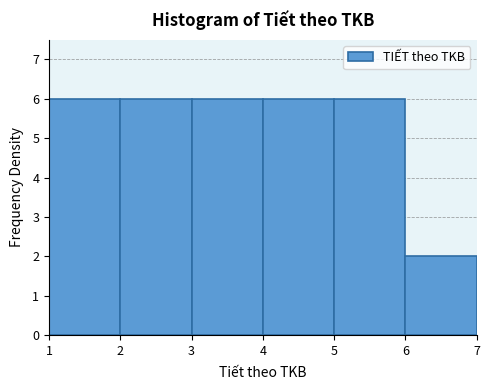

Reading left to right, list every bar in this chart as the range it spans on the x-axis followed by its height. The values are not printed on the chart, so give them approximately, as read against the axis.

1 to 2: 6
2 to 3: 6
3 to 4: 6
4 to 5: 6
5 to 6: 6
6 to 7: 2